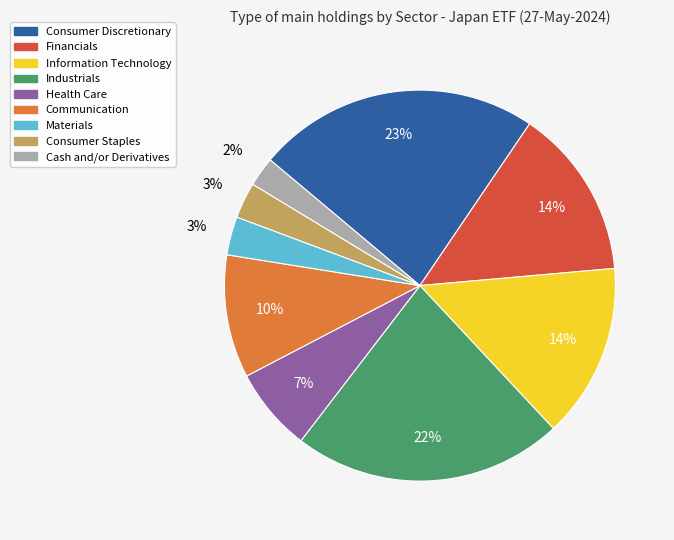

To the nearest percent, what is the difference between the largest and smallest slice percentages?

21%